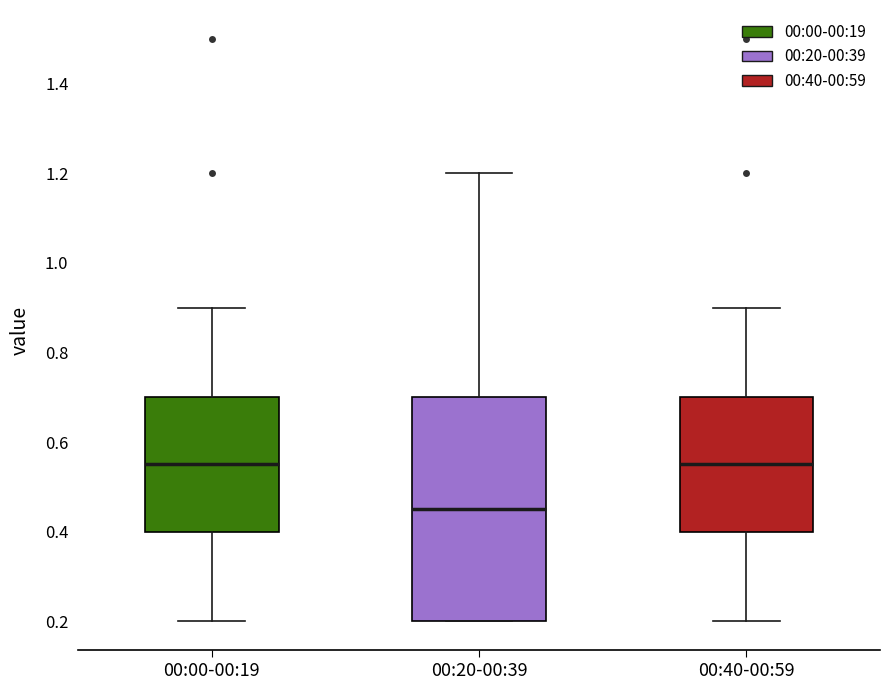

Which box has the lowest median line?

00:20-00:39